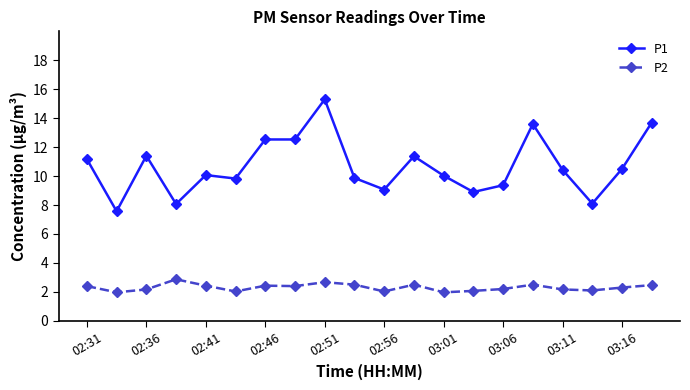

What is the maximum value for P2?

2.9